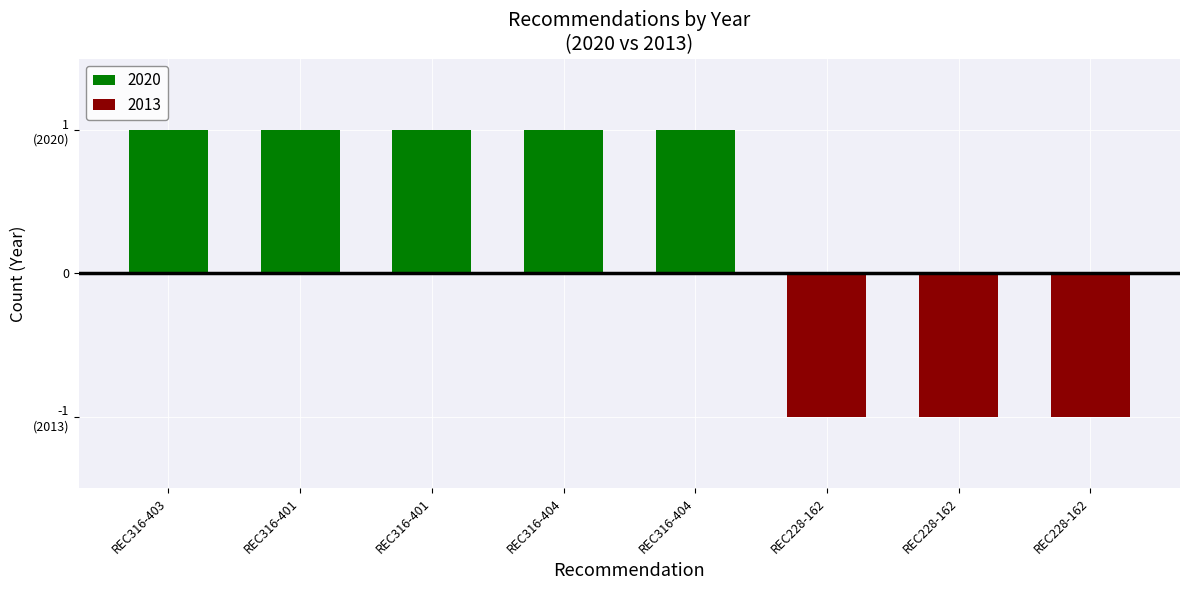

List the series in order of their overall mean, lowest first.

2013, 2020